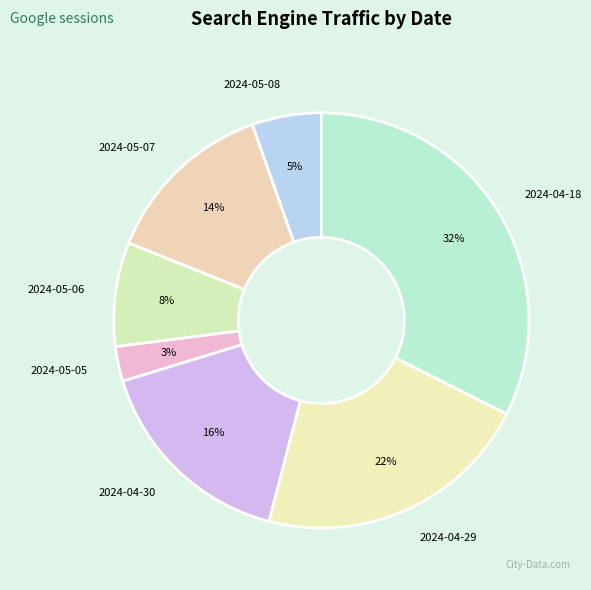

What is the smallest slice in the pie chart?

2024-05-05